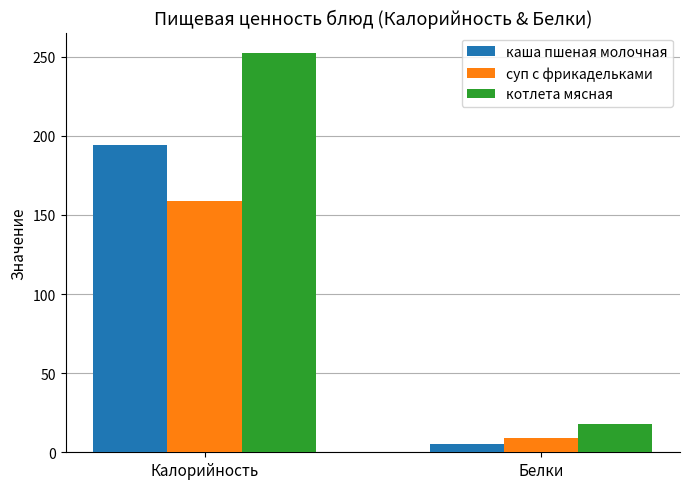

The value of суп с фрикадельками at Белки is 8.9. True or false?

True